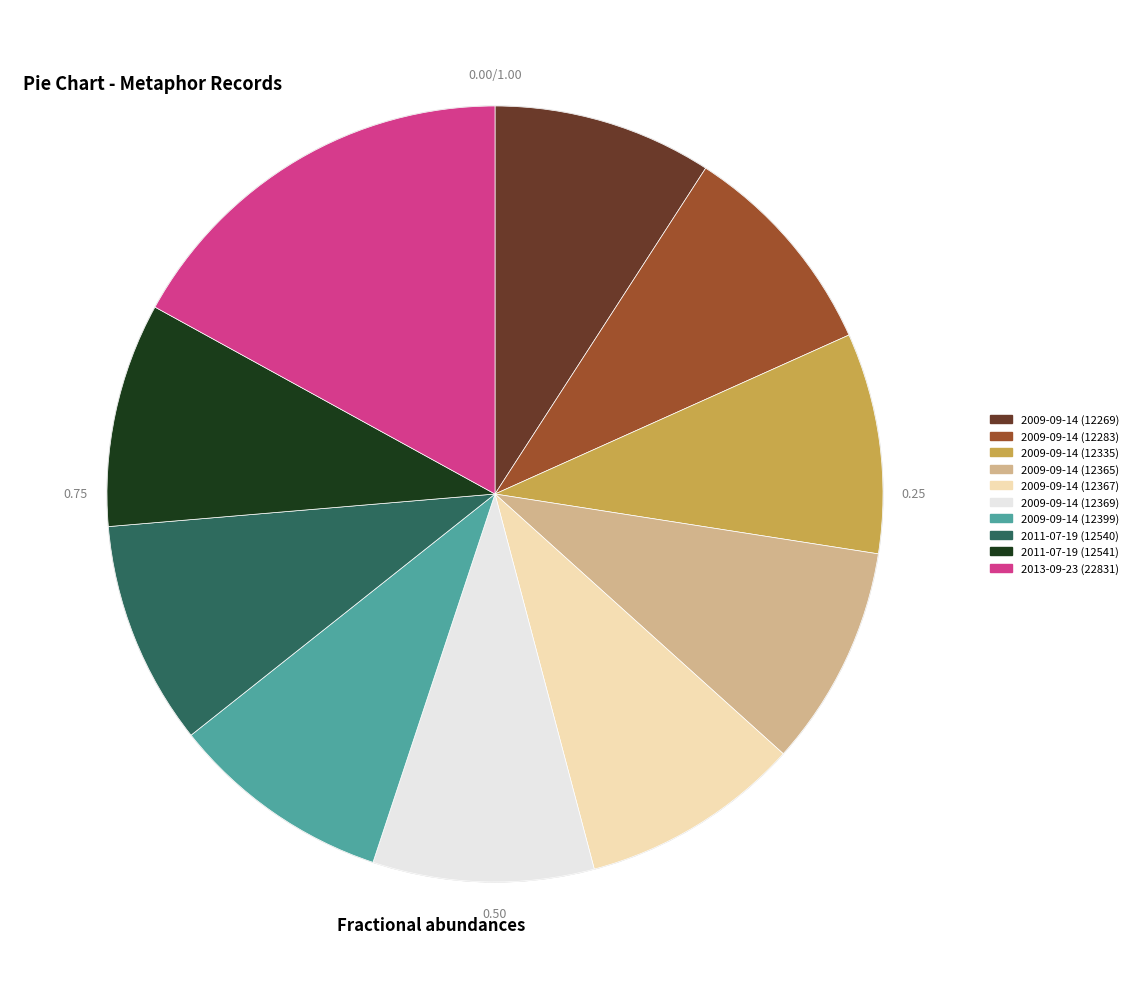

Combined, do 2009-09-14 (12369) and 2009-09-14 (12269) account for over 50%?

No